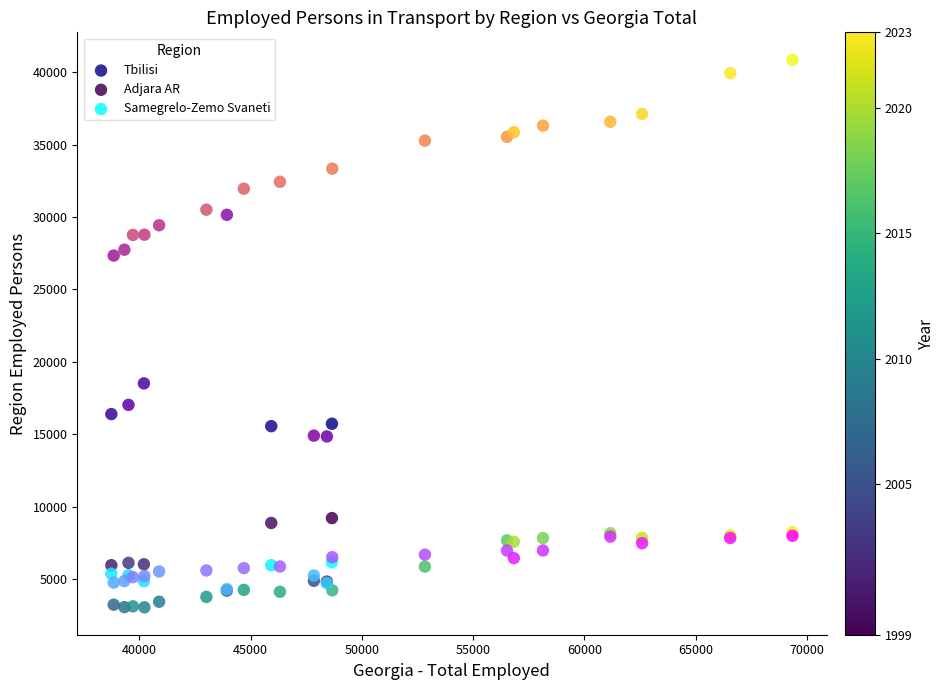

Which series has the largest Y range (max minus min)?

Tbilisi